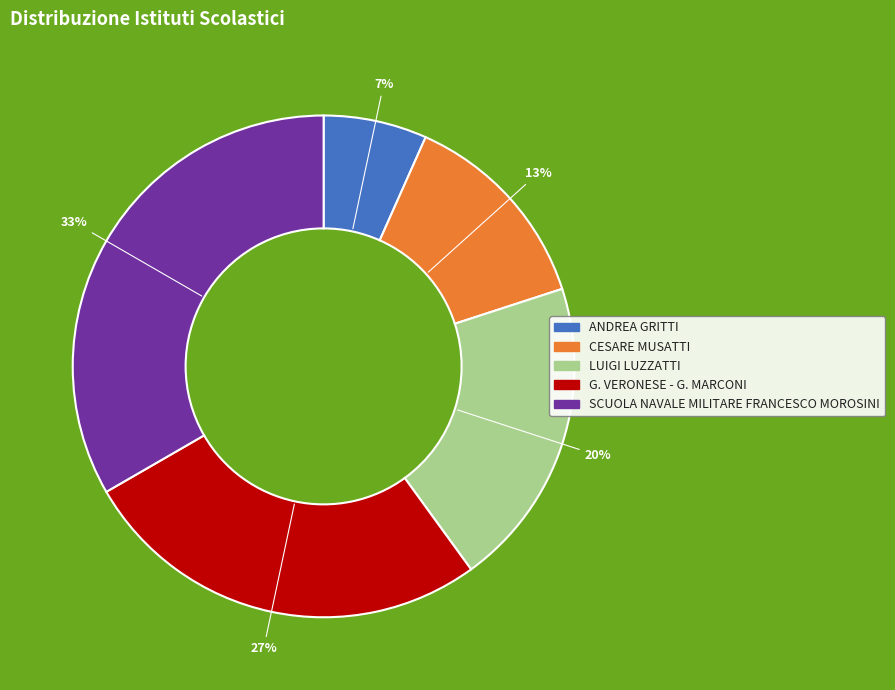

Rank the categories by value from highest to lowest.

SCUOLA NAVALE MILITARE FRANCESCO MOROSINI, G. VERONESE - G. MARCONI, LUIGI LUZZATTI, CESARE MUSATTI, ANDREA GRITTI